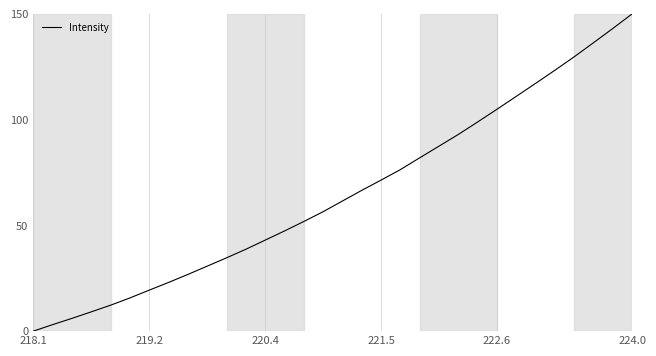

What is the maximum value shown in the chart?

150.0